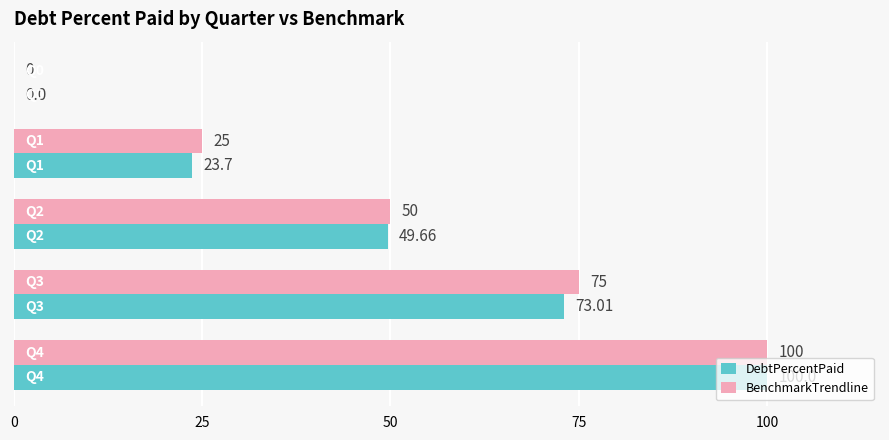

Which series has the largest total across all categories?

BenchmarkTrendline